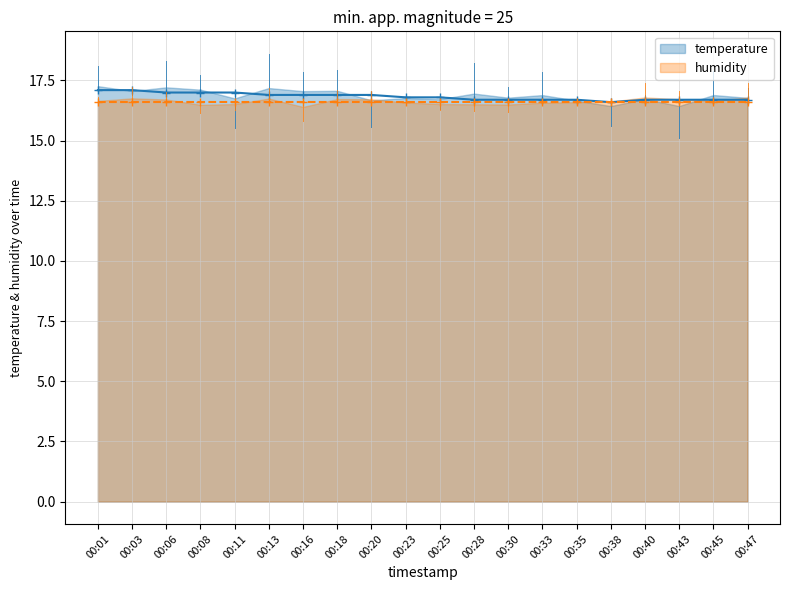

How many data points does each series have?

20